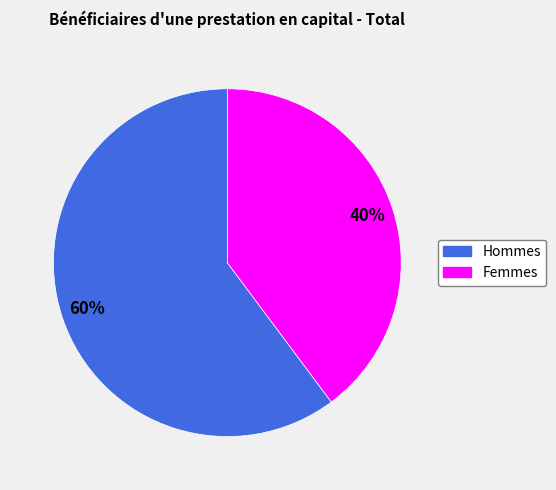

To the nearest percent, what percentage of the pie is Hommes?

60%